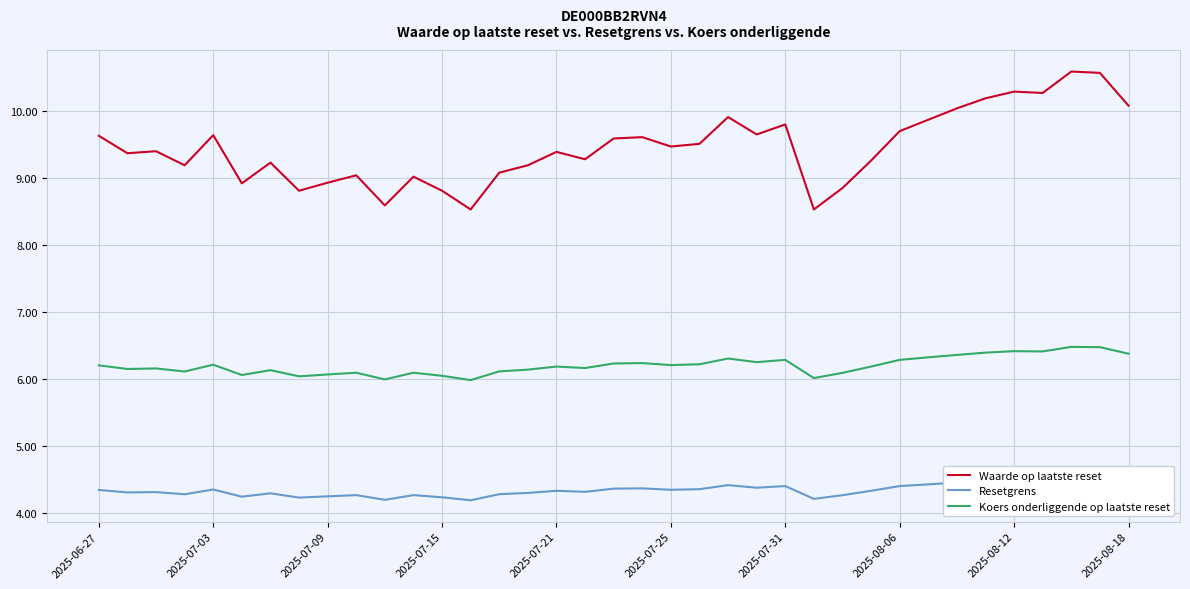

True or false: Resetgrens and Koers onderliggende op laatste reset cross at least once.

False